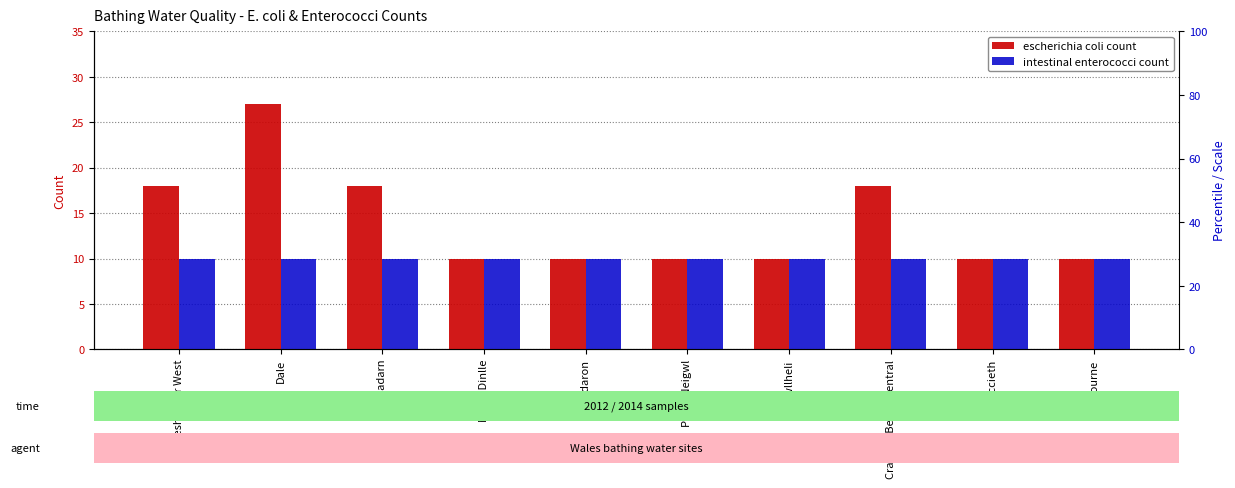

List the labels in order of intestinal enterococci count value, smallest first.

Freshwater West, Dale, Llyn Padarn, Morfa Dinlle, Aberdaron, Porth Neigwl, Pwllheli, Craig Du Beach Central, Criccieth, Fairbourne